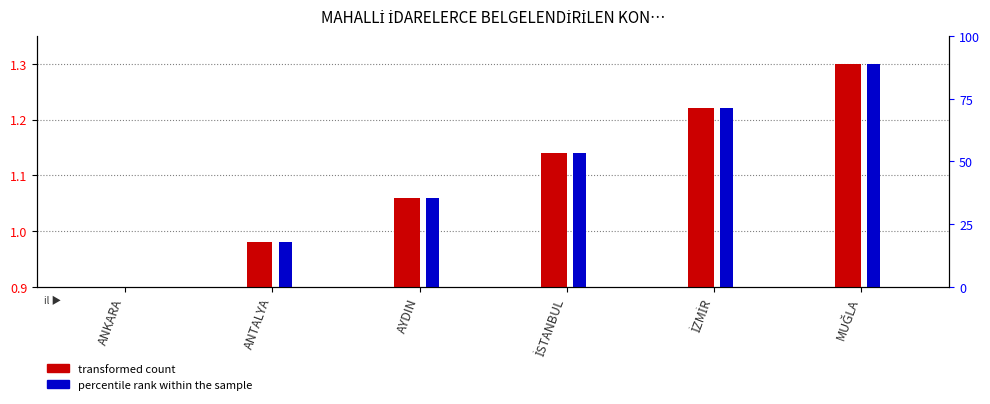

What is the label of the 3rd bar from the left?

AYDIN